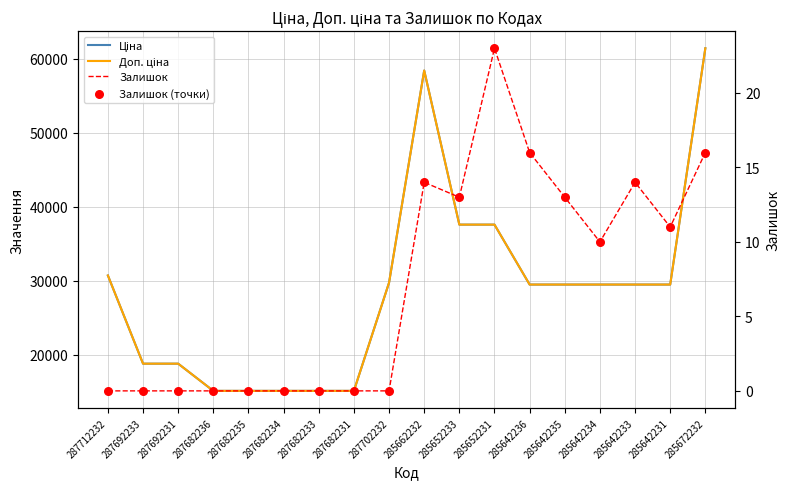

Is the value of Доп. ціна at 287712232 greater than the value of Ціна at 285642236?

Yes